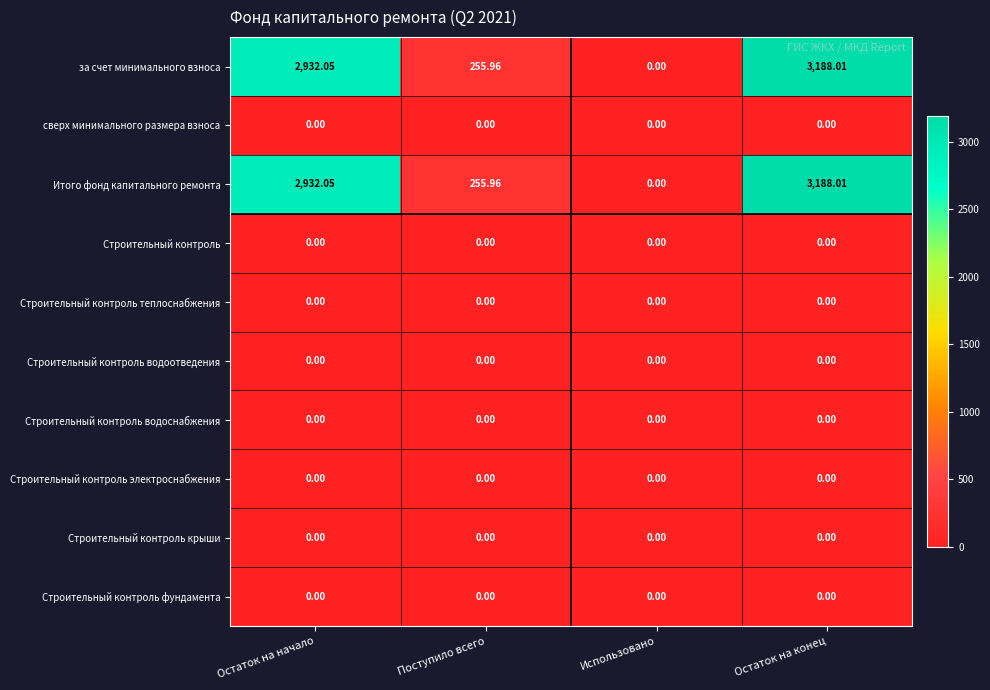

At which label is за счет минимального взноса closest to 1594?

Поступило всего